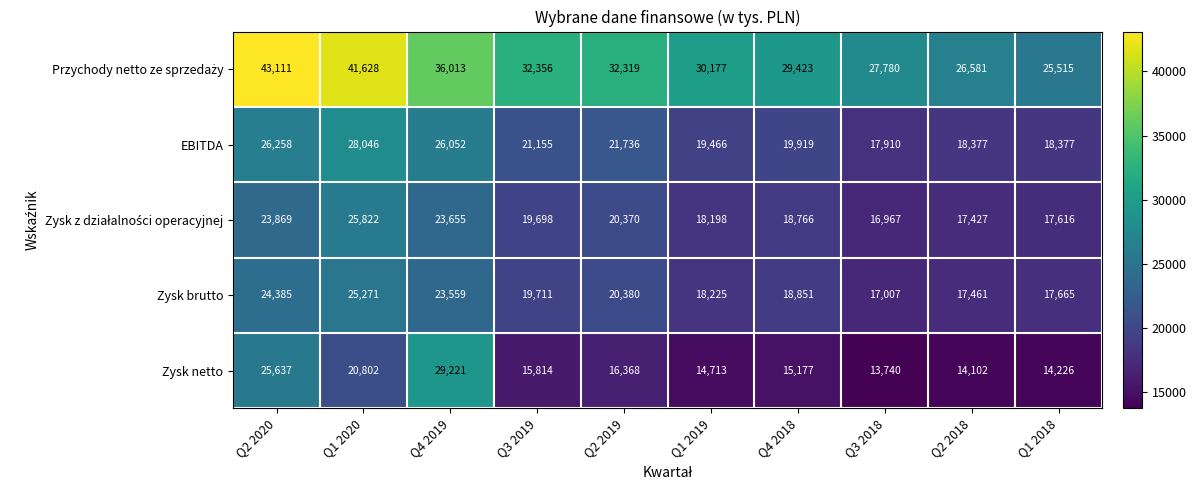

The value of Zysk brutto at Q4 2018 is 18851. True or false?

True